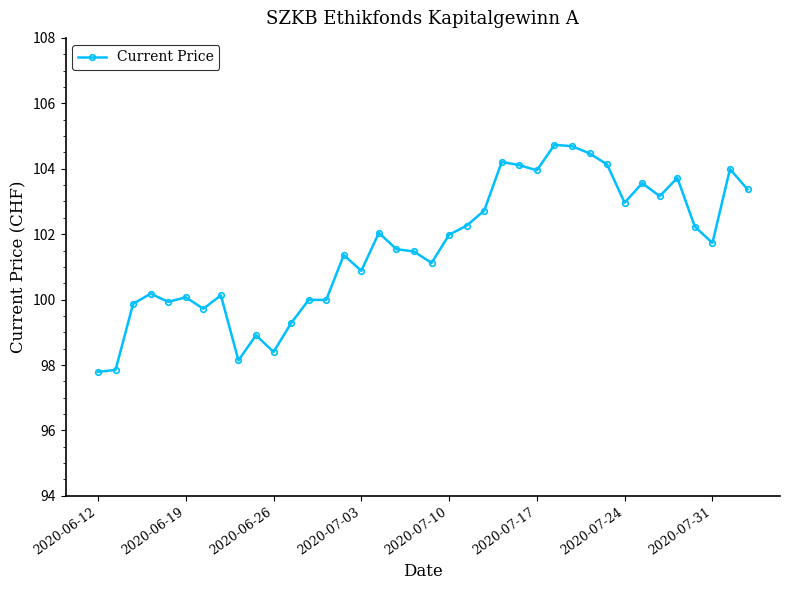

Is this an area chart (filled region under the line)?

No